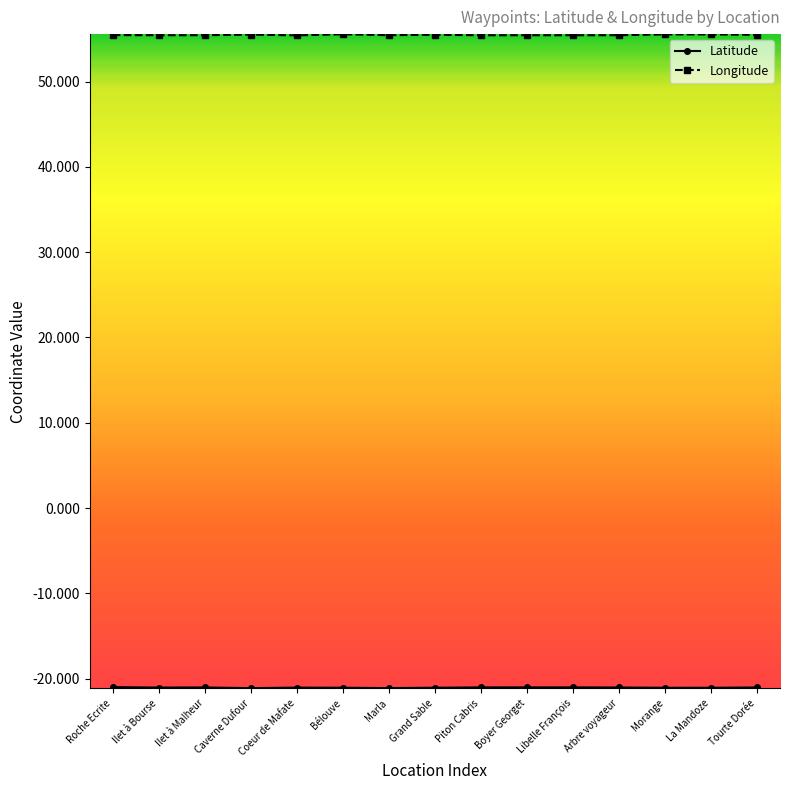

Does the chart have visible grid lines?

No